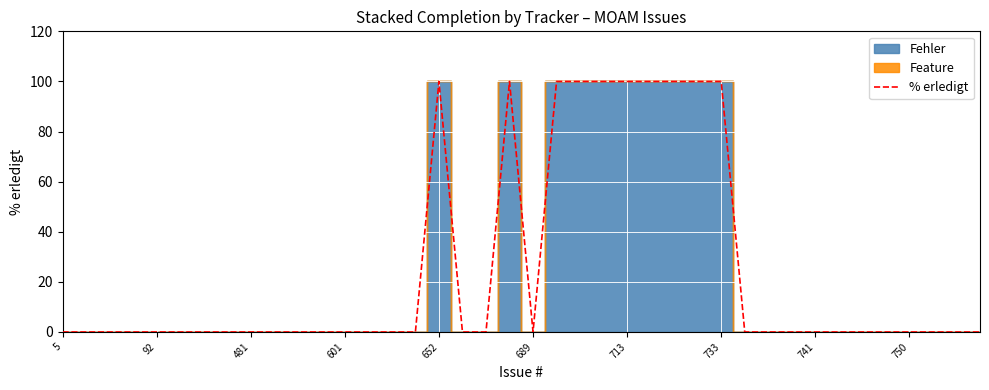

How many positive values are there?

10